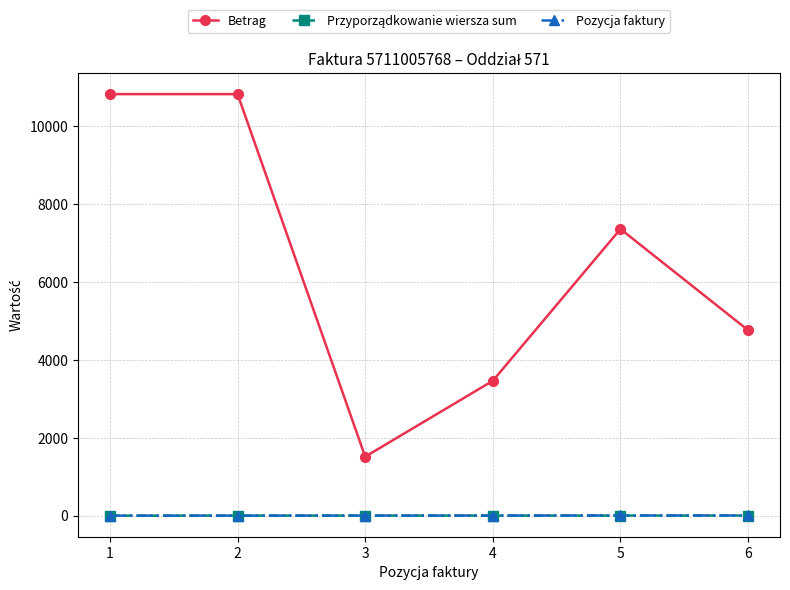

Which series has the largest range (max minus min)?

Betrag